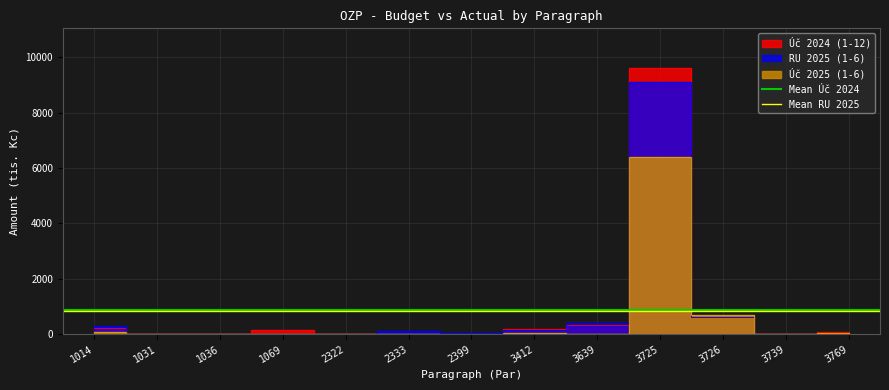

What is the highest value of the Mean Úč 2024 series?

863.9